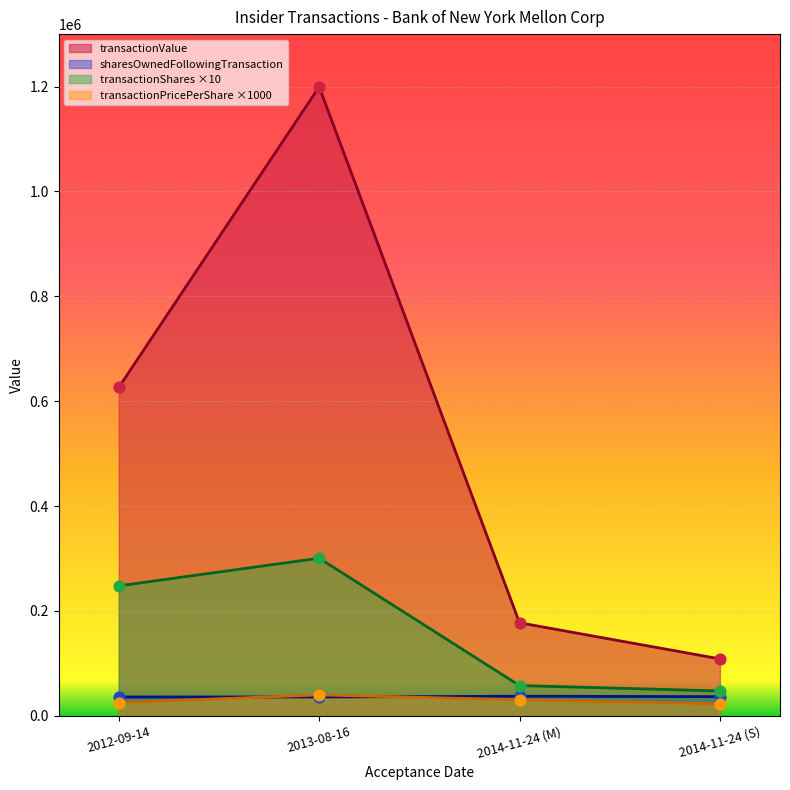

Which series reaches the maximum Y coordinate?

transactionValue